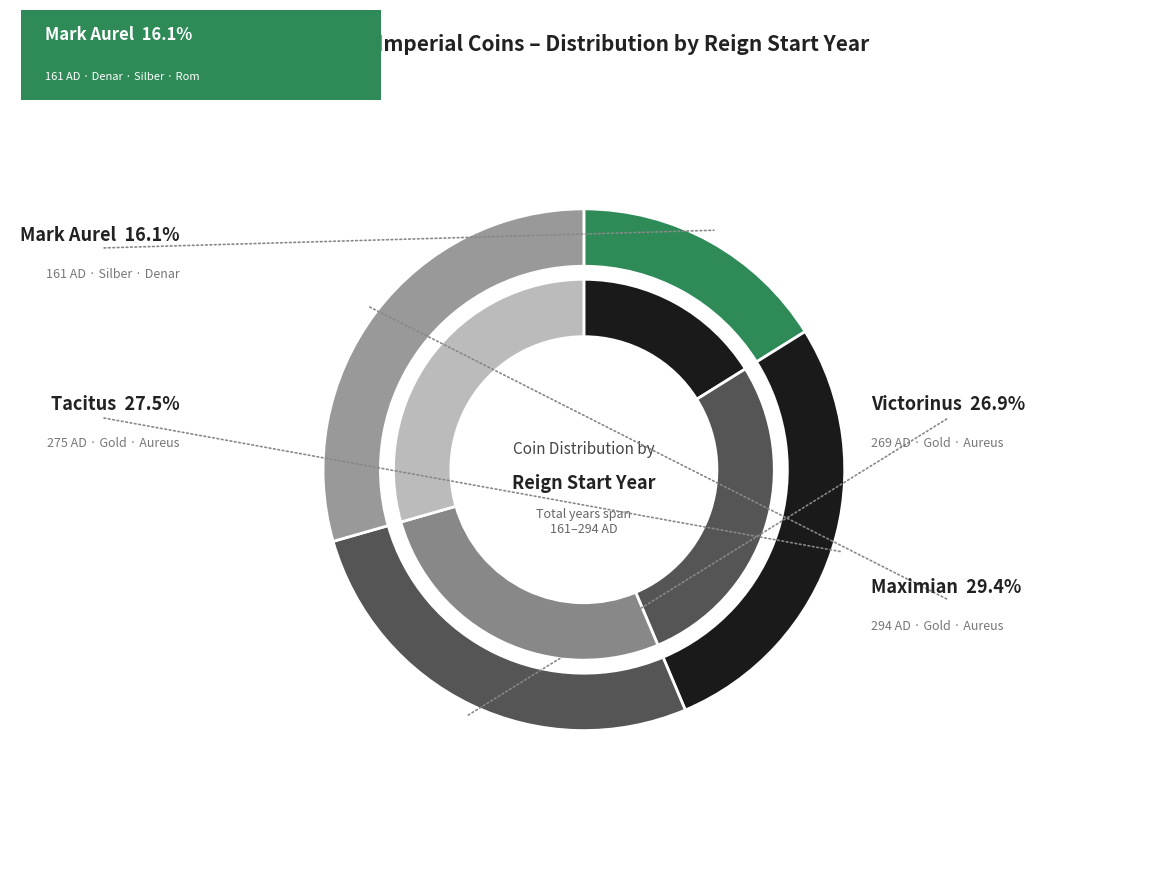

Do Maximian (294) and Victorinus (269) together represent more than half of the pie?

Yes